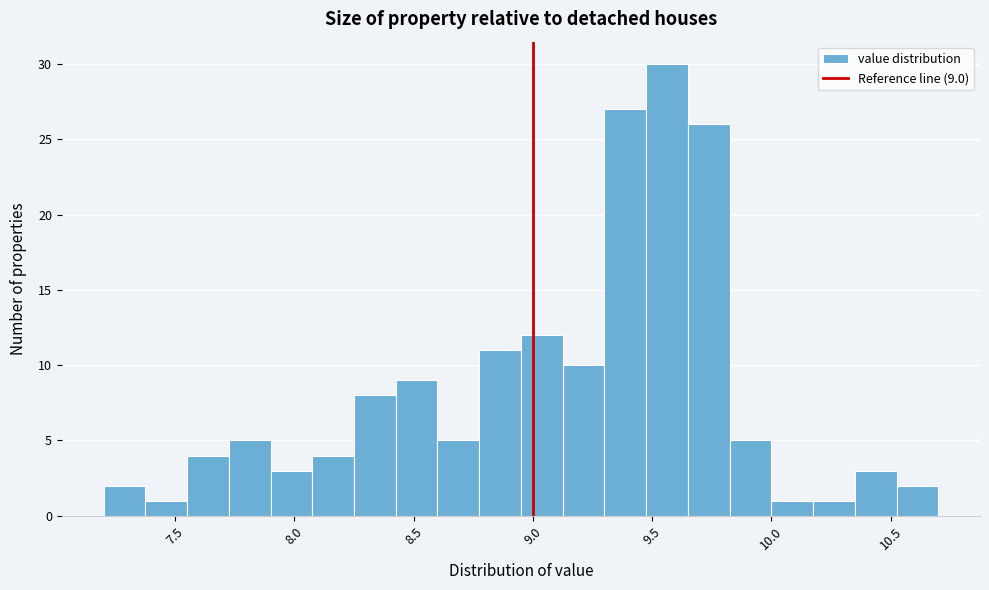

Read against the x-axis, roughly where is the centre of the tallest bar?

9.55